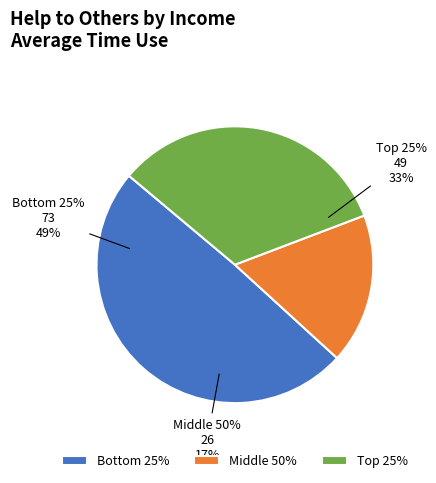

Does any single category account for the majority?

No